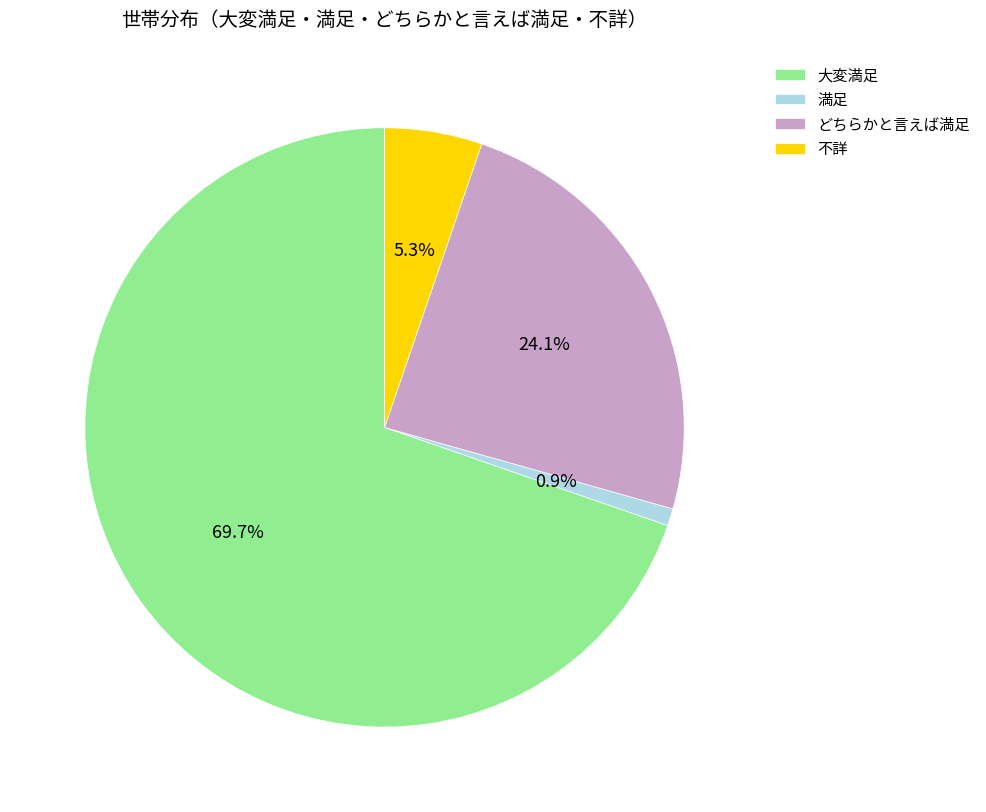

The 不詳 slice represents 5% of the pie. True or false?

True